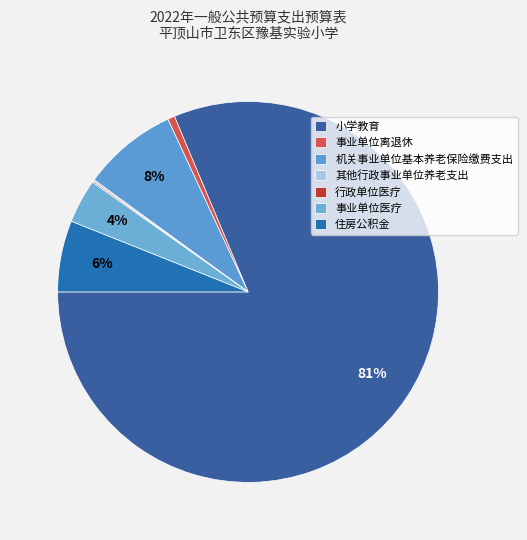

Approximately how many times larger is the value at 事业单位医疗 compared to 机关事业单位基本养老保险缴费支出?

0.5